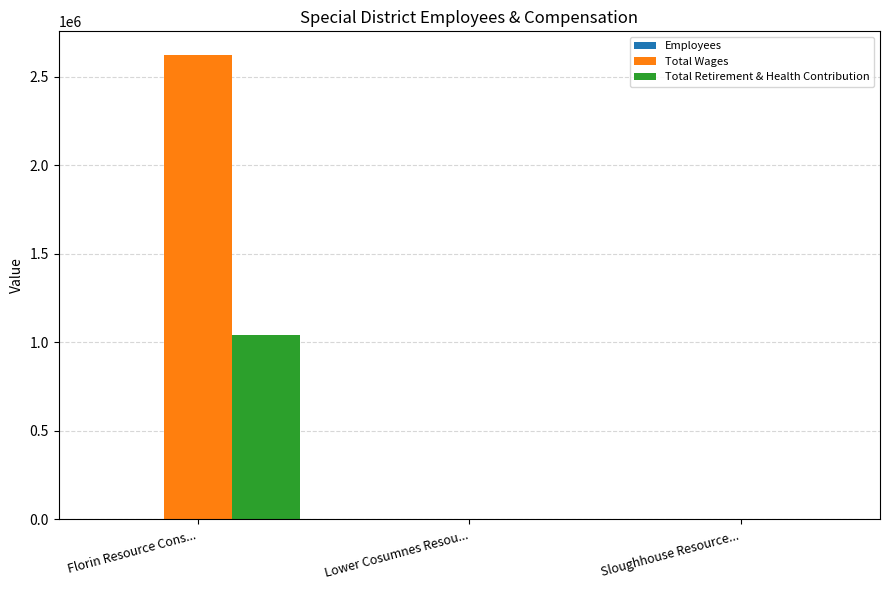

How many Total Retirement & Health Contribution values are between 0 and 1041815?

3